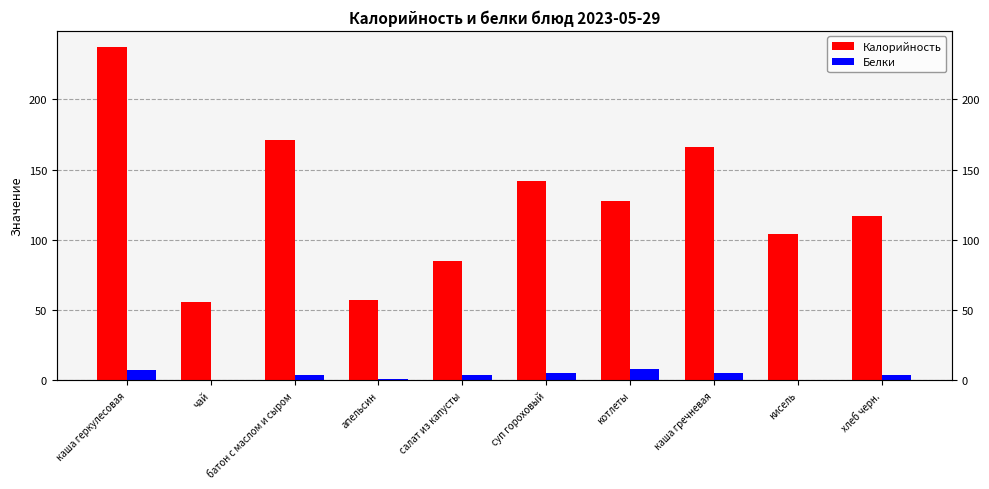

What is the difference between the Белки values at чай and котлеты?

8